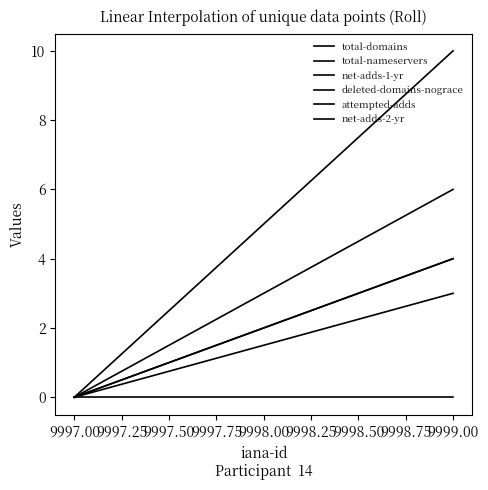

How many lines are shown in the chart?

6